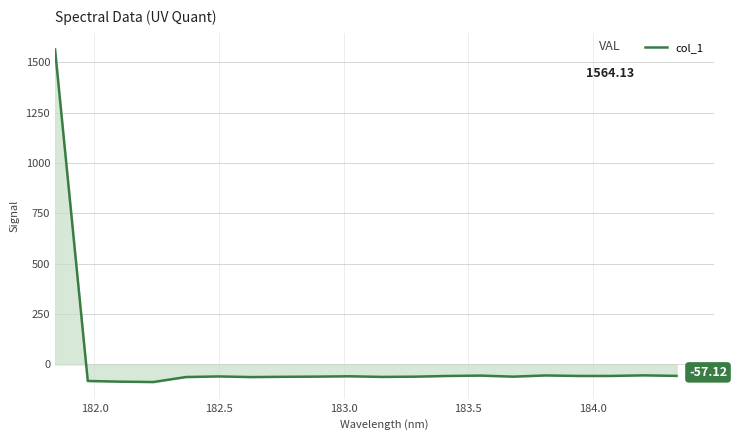

How many lines are shown in the chart?

1